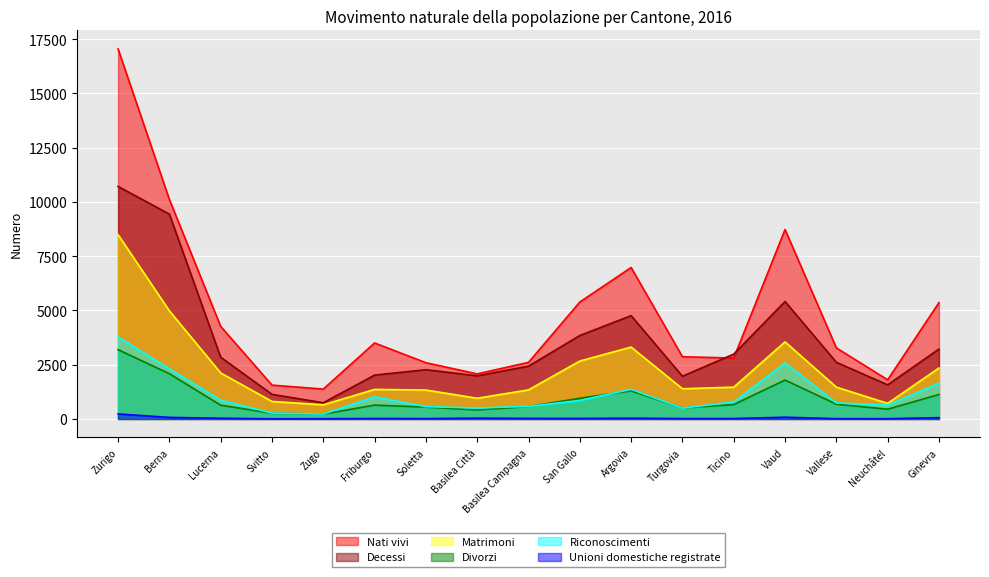

What is the difference between the maximum and minimum values in the Matrimoni series?

7842